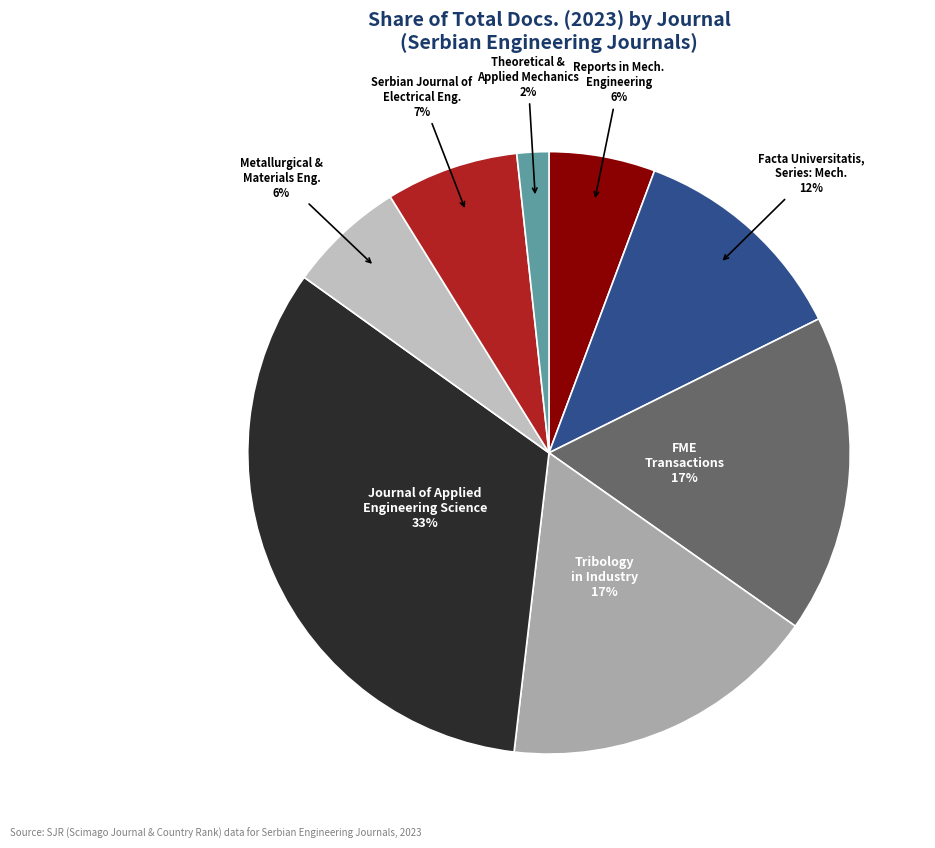

To the nearest percent, what is the average slice percentage?

12%